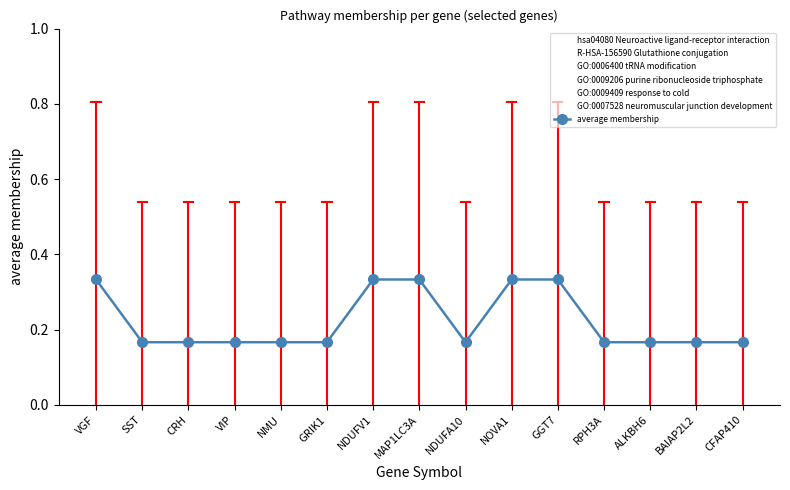

What position from the right is CRH?

13